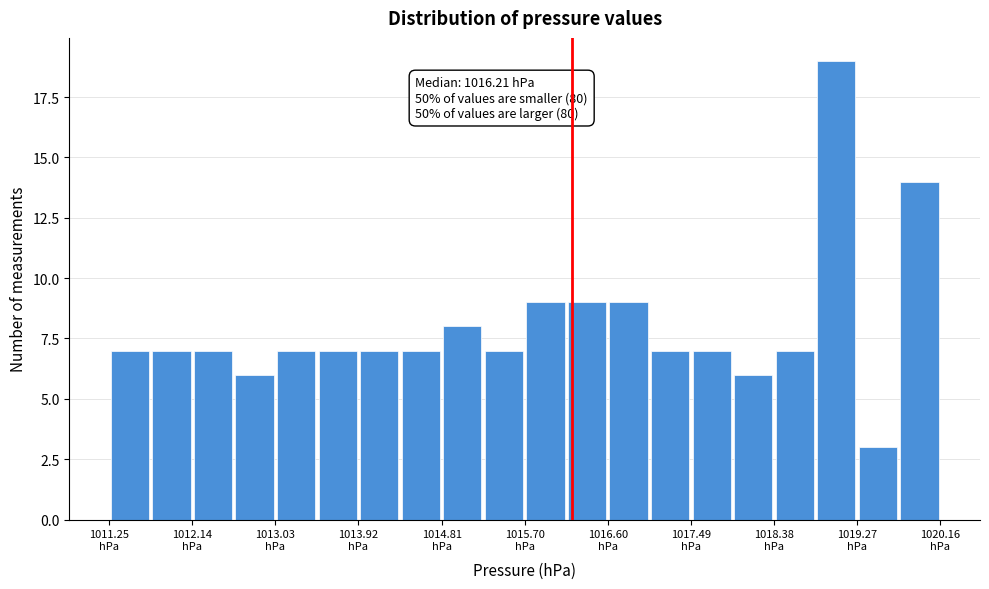

Which range on the x-axis has the tallest bar?

1018.8 to 1019.3